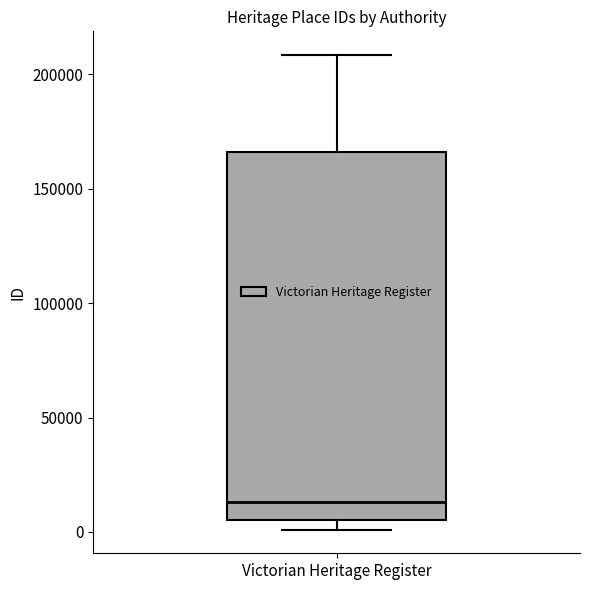

Where does the upper whisker of the box for Victorian Heritage Register end on the y-axis? The values are not printed on the chart, so give them approximately, as read against the axis.

210000